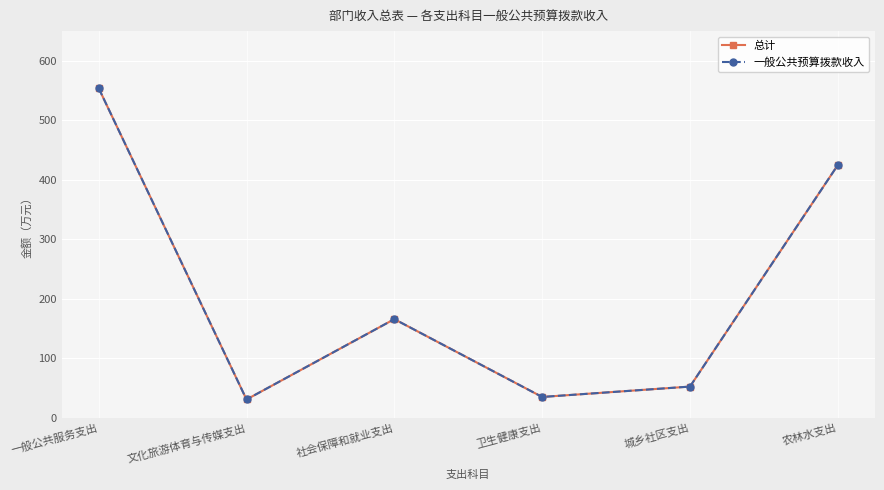

Does the chart display data point markers on the line(s)?

Yes